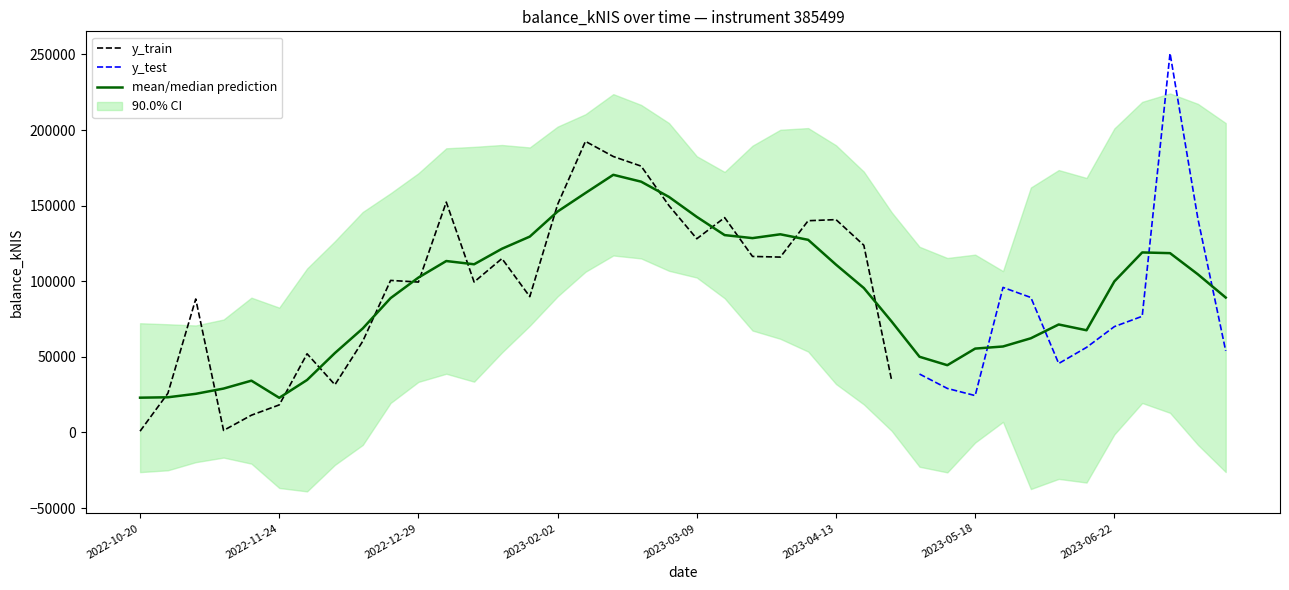

What is the average value?

92816.3